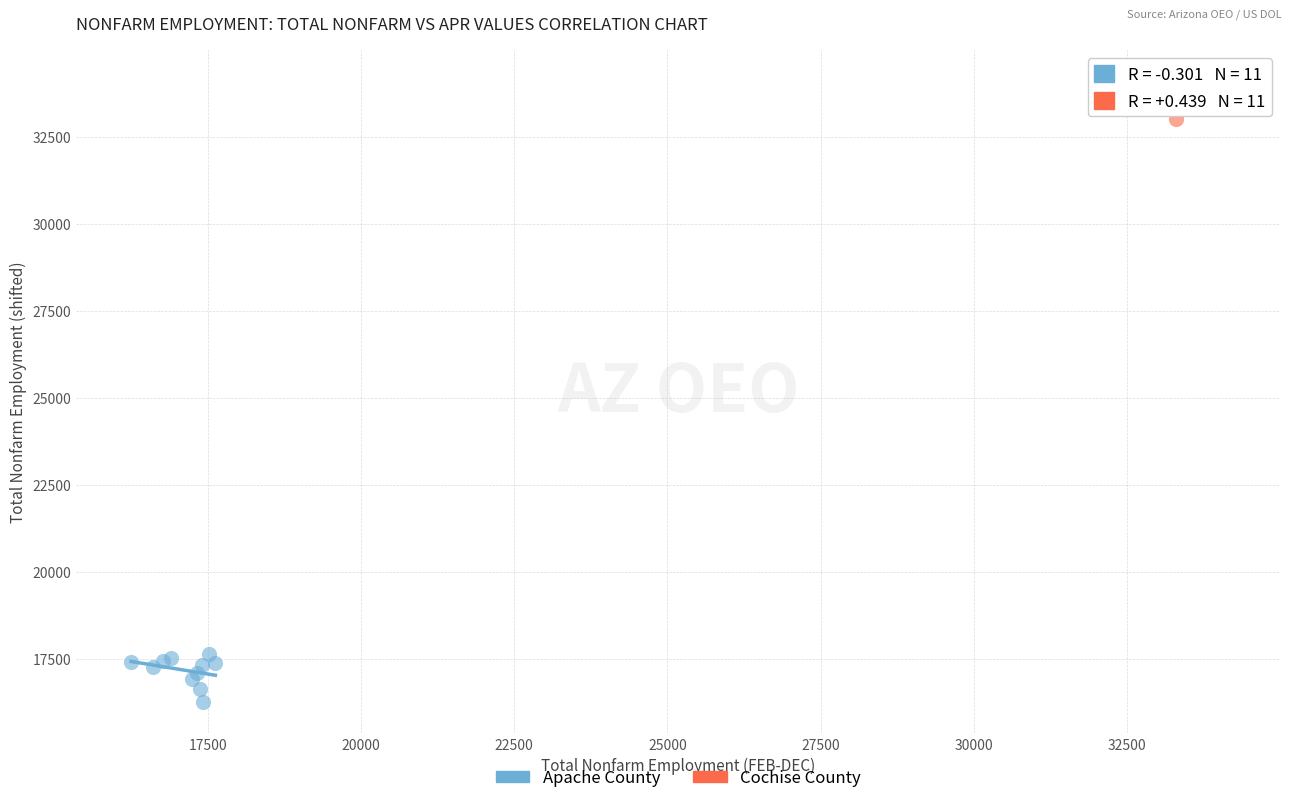

Which series reaches the maximum Y coordinate?

Cochise County